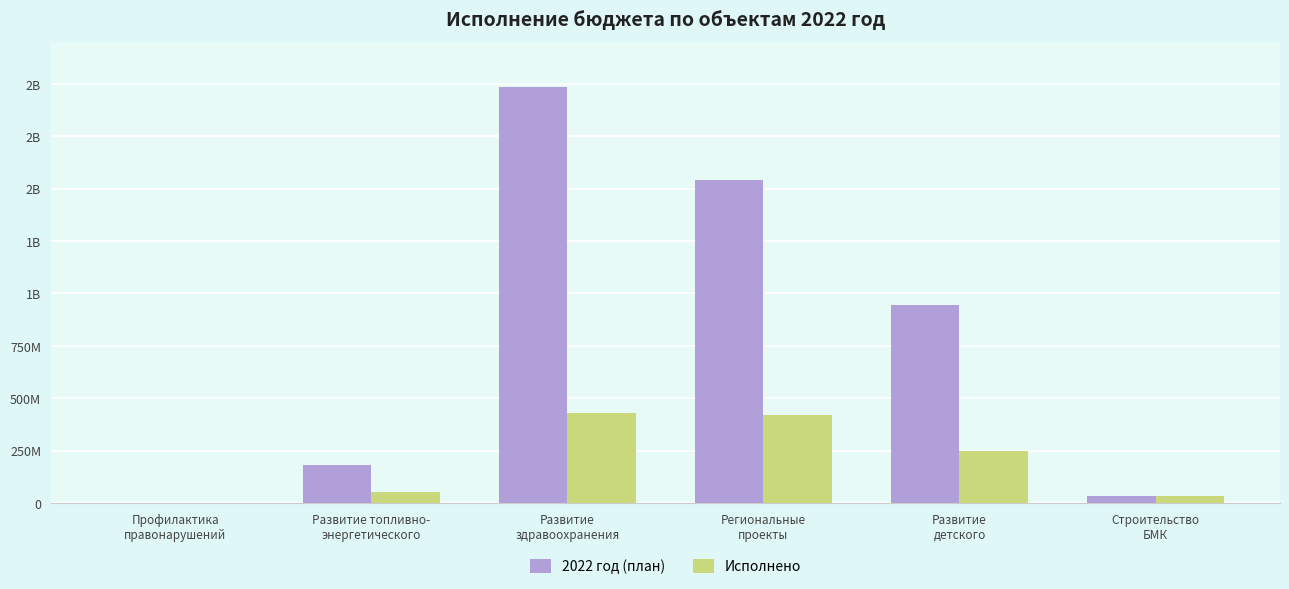

Rank the series at Развитие
детского from lowest to highest value.

Исполнено, 2022 год (план)